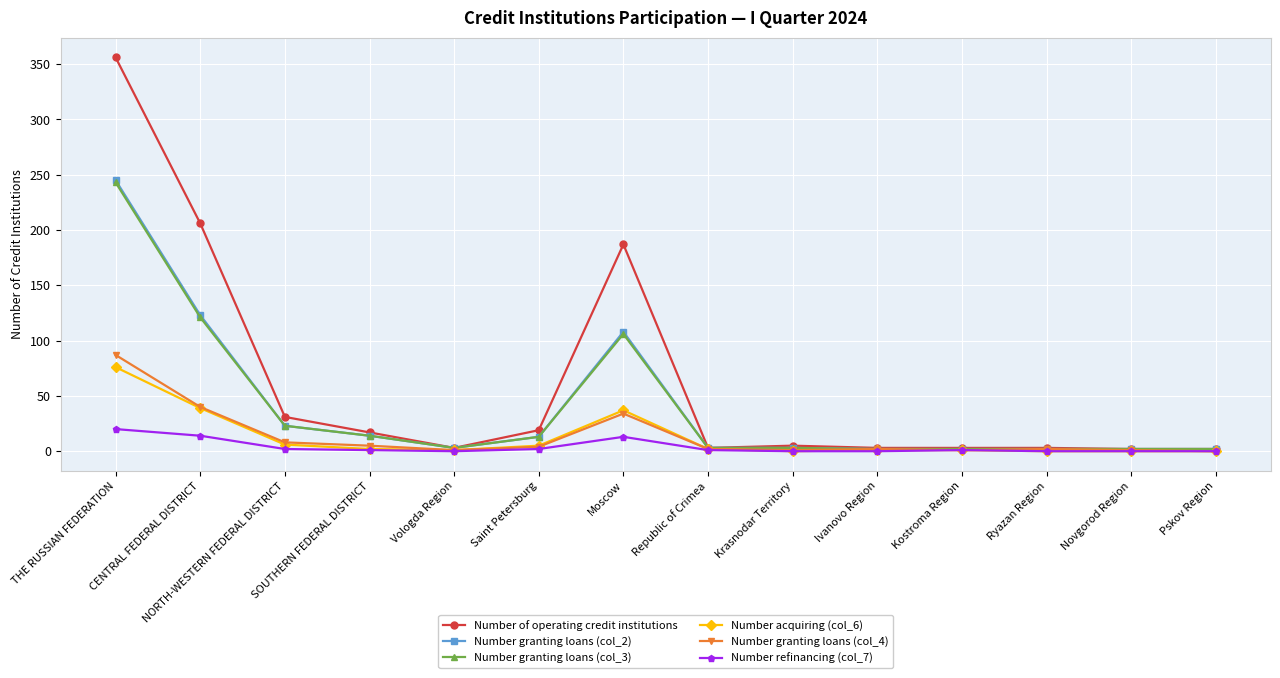

What is the sum of all Number refinancing (col_7) values?

54